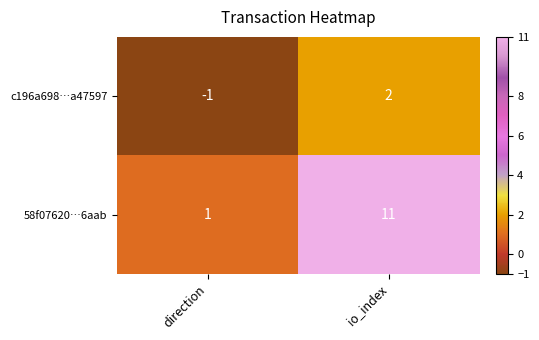

List the labels in order of 58f07620…6aab value, smallest first.

direction, io_index